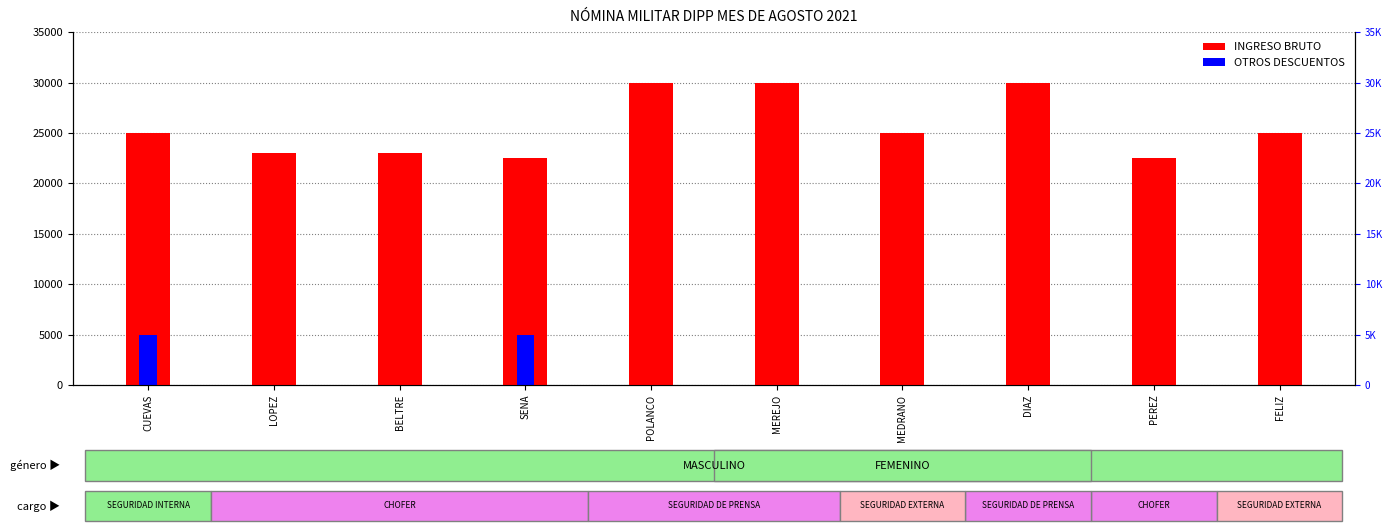

Which has a higher value, DIAZ or CUEVAS?

DIAZ